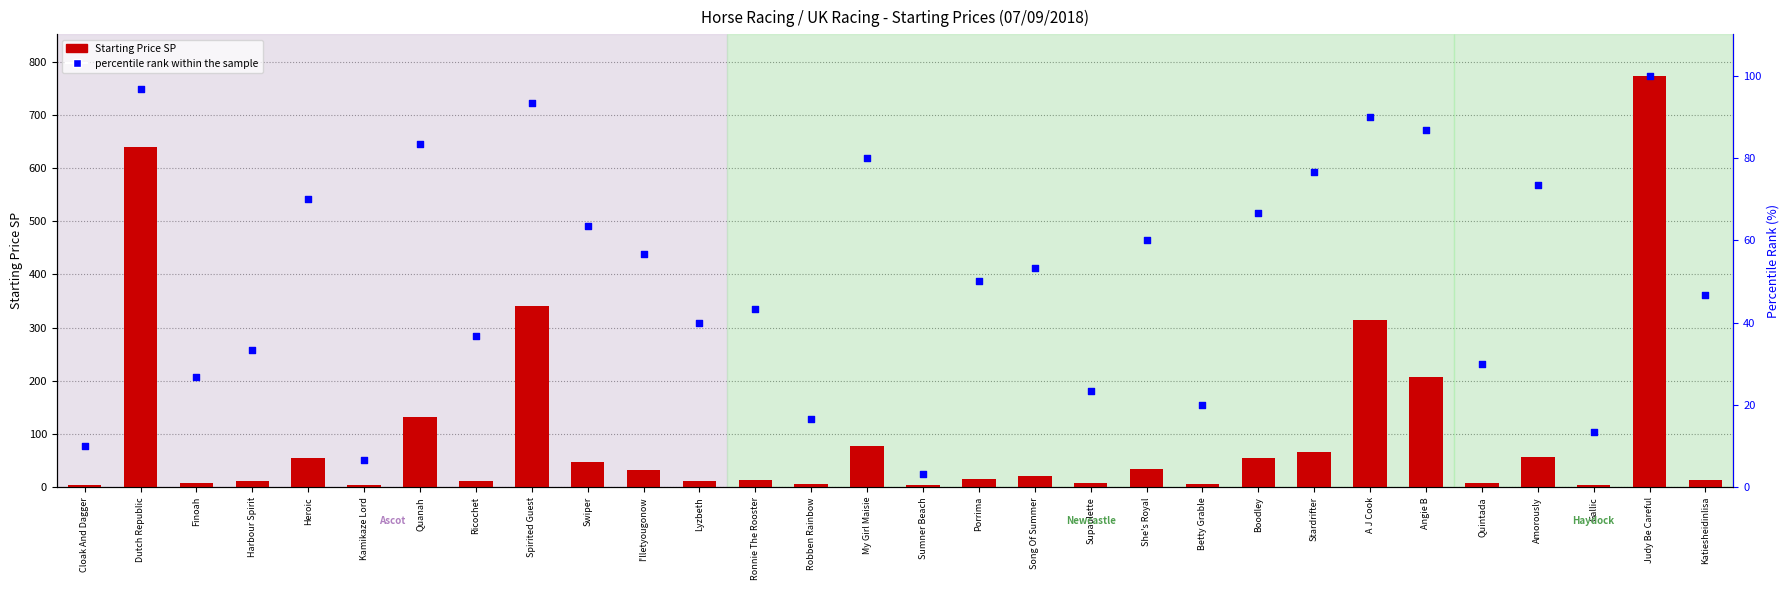

Is the value of percentile rank within the sample at Boodley greater than the value of Starting Price SP at Heroic?

Yes